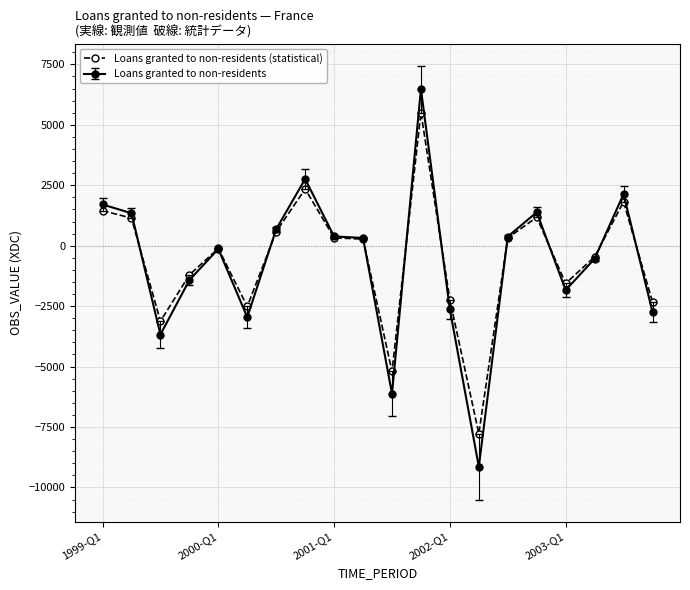

List the series in order of their peak value, lowest first.

Loans granted to non-residents (statistical), Loans granted to non-residents